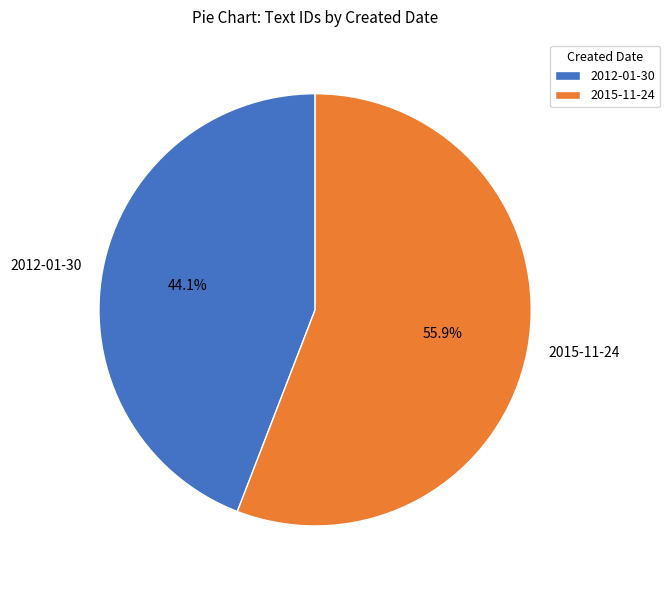

What percentage is NOT represented by 2015-11-24?

44.1%